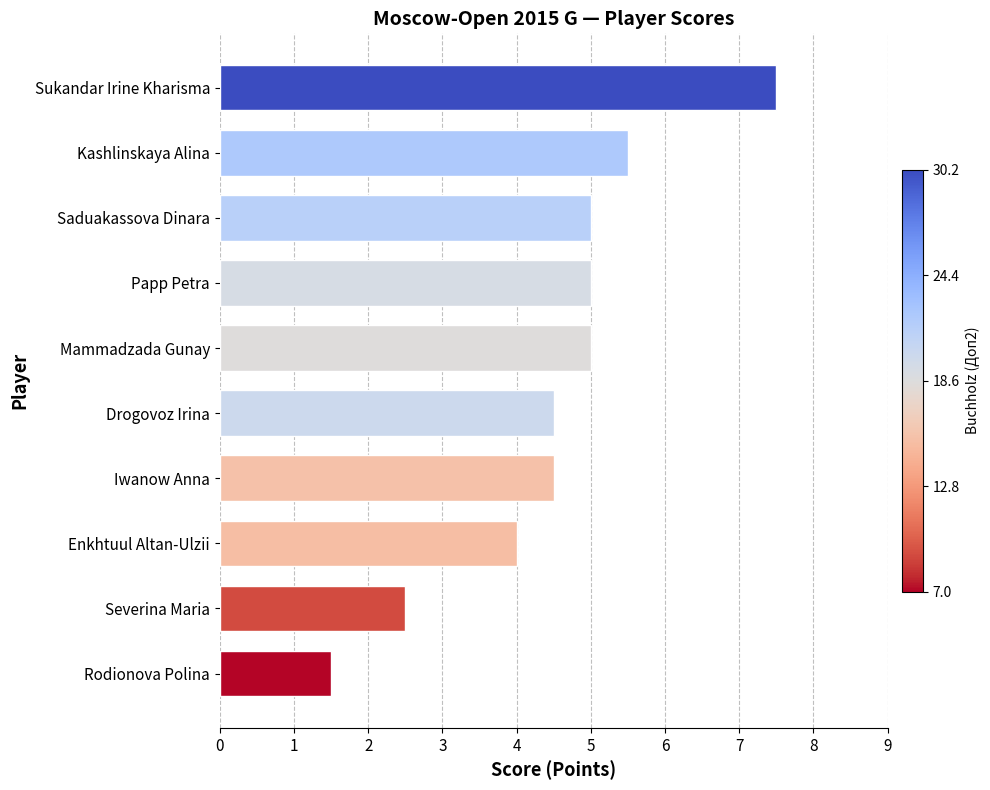

The chart shows a value of 4.0 at Enkhtuul Altan-Ulzii. True or false?

True